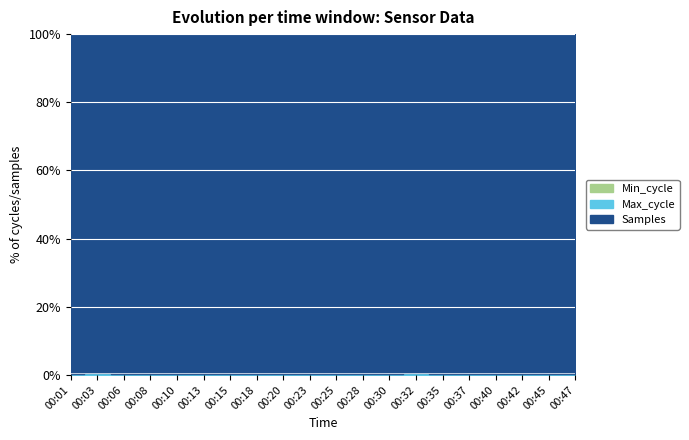

At which category does Max_cycle reach its first local peak?

00:03